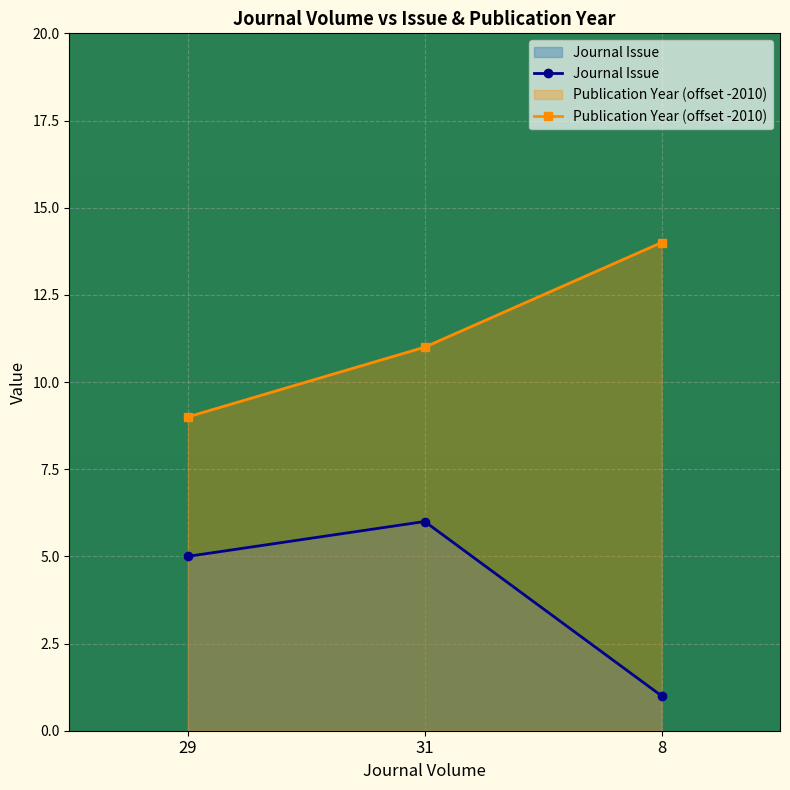

Reading right to left, what are all the values shown in this chart?

Journal Issue: 8=1	31=6	29=5
Publication Year: 8=14	31=11	29=9